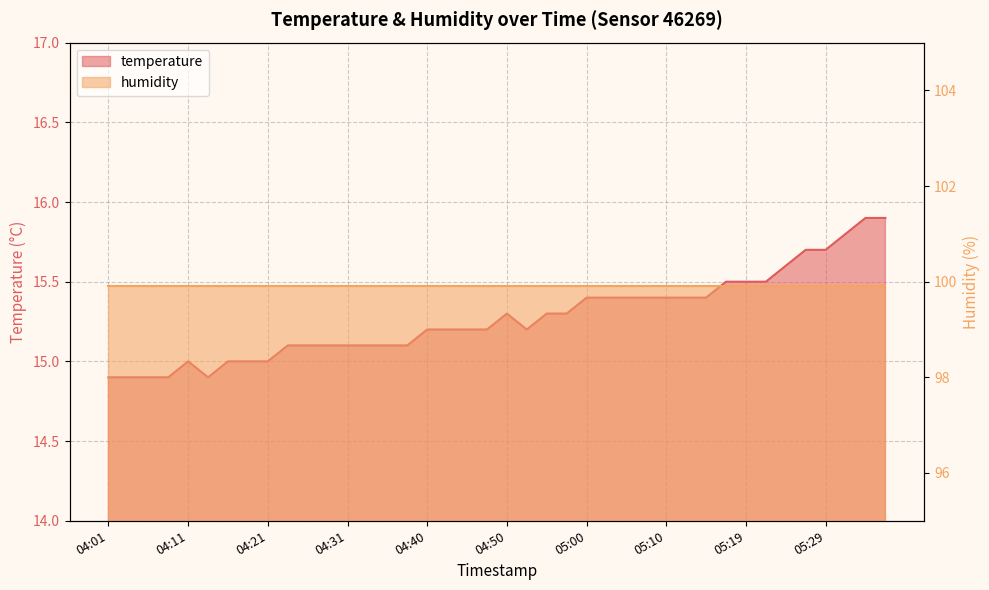

How many points are lower than both their immediate neighbors (excluding endpoints)?

2